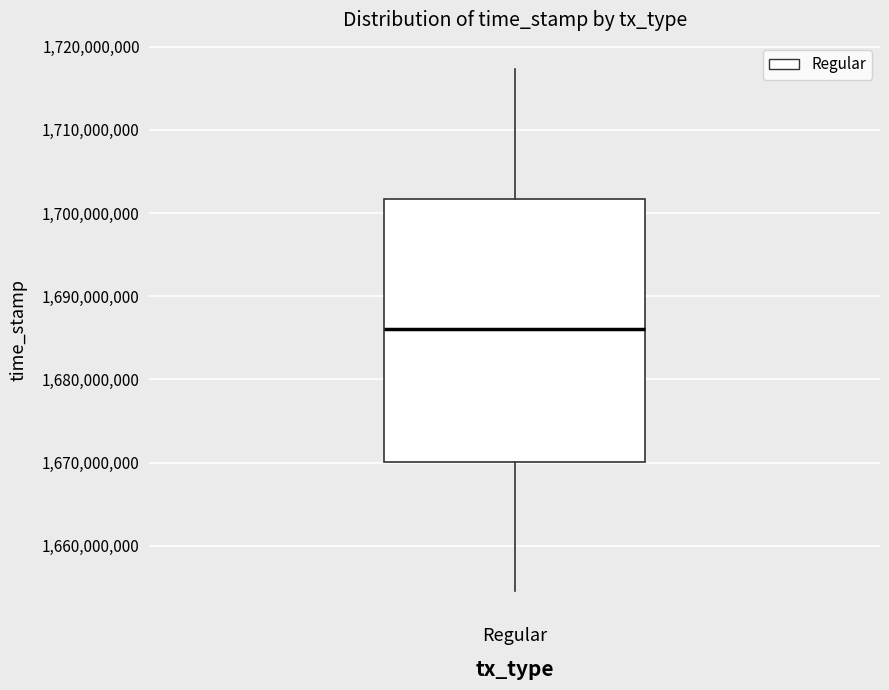

Transcribe this box plot: give where the median line is, the range the box spans, and where the two whiskers end, as read against the y-axis. The values are not printed on the chart, so give them approximately, as read against the axis.

median 1686000000, box 1670000000 to 1702000000, whiskers 1655000000 to 1717000000